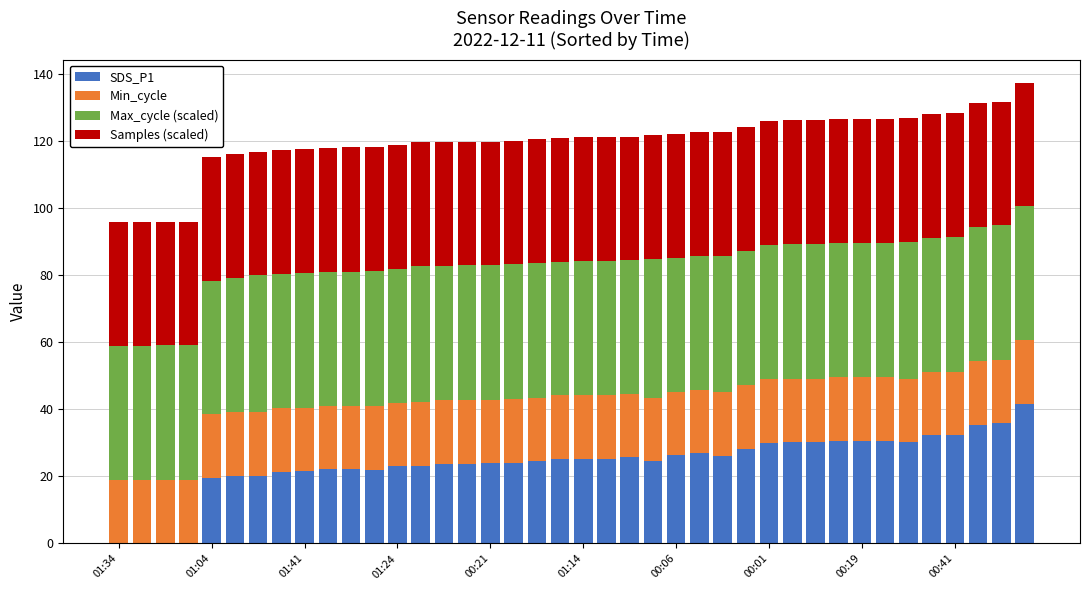

Are the bars grouped side by side (vs. stacked)?

No